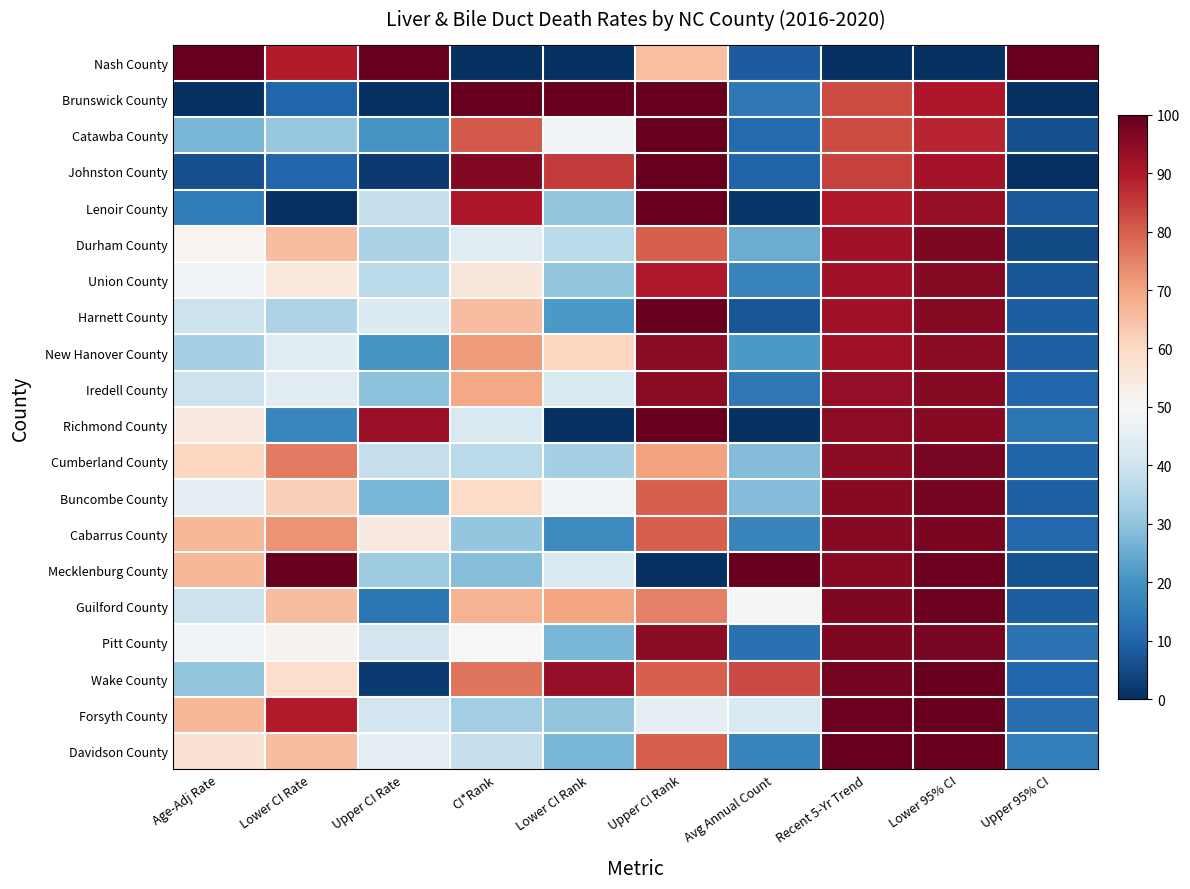

Reading left to right, what are all the values shown in this chart?

Nash County: Age-Adj Rate=100.0	Lower CI Rate=89.7	Upper CI Rate=100.0	CI*Rank=0.0	Lower CI Rank=0.0	Upper CI Rank=65.0	Avg Annual Count=8.5	Recent 5-Yr Trend=0.0	Lower 95% CI=0.0	Upper 95% CI=100.0
Brunswick County: Age-Adj Rate=0.0	Lower CI Rate=10.3	Upper CI Rate=0.0	CI*Rank=100.0	Lower CI Rank=100.0	Upper CI Rank=100.0	Avg Annual Count=14.1	Recent 5-Yr Trend=82.7	Lower 95% CI=90.4	Upper 95% CI=0.0
Catawba County: Age-Adj Rate=27.3	Lower CI Rate=31.0	Upper CI Rate=20.5	CI*Rank=80.8	Lower CI Rank=48.5	Upper CI Rank=100.0	Avg Annual Count=11.3	Recent 5-Yr Trend=82.7	Lower 95% CI=87.9	Upper 95% CI=6.0
Johnston County: Age-Adj Rate=6.1	Lower CI Rate=10.3	Upper CI Rate=2.3	CI*Rank=96.2	Lower CI Rank=84.8	Upper CI Rank=100.0	Avg Annual Count=9.9	Recent 5-Yr Trend=84.2	Lower 95% CI=91.5	Upper 95% CI=0.0
Lenoir County: Age-Adj Rate=15.2	Lower CI Rate=0.0	Upper CI Rate=38.6	CI*Rank=90.4	Lower CI Rank=30.3	Upper CI Rank=100.0	Avg Annual Count=1.4	Recent 5-Yr Trend=90.1	Lower 95% CI=93.7	Upper 95% CI=8.2
Durham County: Age-Adj Rate=51.5	Lower CI Rate=65.5	Upper CI Rate=34.1	CI*Rank=44.2	Lower CI Rank=36.4	Upper CI Rank=80.0	Avg Annual Count=25.4	Recent 5-Yr Trend=92.1	Lower 95% CI=96.6	Upper 95% CI=5.5
Union County: Age-Adj Rate=48.5	Lower CI Rate=55.2	Upper CI Rate=36.4	CI*Rank=55.8	Lower CI Rank=30.3	Upper CI Rank=90.0	Avg Annual Count=16.9	Recent 5-Yr Trend=92.1	Lower 95% CI=95.7	Upper 95% CI=7.1
Harnett County: Age-Adj Rate=39.4	Lower CI Rate=34.5	Upper CI Rate=43.2	CI*Rank=65.4	Lower CI Rank=21.2	Upper CI Rank=100.0	Avg Annual Count=7.0	Recent 5-Yr Trend=92.6	Lower 95% CI=95.7	Upper 95% CI=8.7
New Hanover County: Age-Adj Rate=33.3	Lower CI Rate=44.8	Upper CI Rate=20.5	CI*Rank=71.2	Lower CI Rank=60.6	Upper CI Rank=95.0	Avg Annual Count=21.1	Recent 5-Yr Trend=92.6	Lower 95% CI=95.3	Upper 95% CI=9.3
Iredell County: Age-Adj Rate=39.4	Lower CI Rate=44.8	Upper CI Rate=29.5	CI*Rank=69.2	Lower CI Rank=42.4	Upper CI Rank=95.0	Avg Annual Count=14.1	Recent 5-Yr Trend=94.1	Lower 95% CI=96.0	Upper 95% CI=10.4
Richmond County: Age-Adj Rate=54.5	Lower CI Rate=17.2	Upper CI Rate=93.2	CI*Rank=42.3	Lower CI Rank=0.0	Upper CI Rank=100.0	Avg Annual Count=0.0	Recent 5-Yr Trend=94.6	Lower 95% CI=95.5	Upper 95% CI=13.7
Cumberland County: Age-Adj Rate=60.6	Lower CI Rate=75.9	Upper CI Rate=38.6	CI*Rank=36.5	Lower CI Rank=33.3	Upper CI Rank=70.0	Avg Annual Count=28.2	Recent 5-Yr Trend=95.0	Lower 95% CI=97.3	Upper 95% CI=9.8
Buncombe County: Age-Adj Rate=45.5	Lower CI Rate=62.1	Upper CI Rate=27.3	CI*Rank=59.6	Lower CI Rank=48.5	Upper CI Rank=80.0	Avg Annual Count=28.2	Recent 5-Yr Trend=95.5	Lower 95% CI=98.0	Upper 95% CI=9.3
Cabarrus County: Age-Adj Rate=66.7	Lower CI Rate=72.4	Upper CI Rate=54.5	CI*Rank=30.8	Lower CI Rank=18.2	Upper CI Rank=80.0	Avg Annual Count=16.9	Recent 5-Yr Trend=95.5	Lower 95% CI=97.1	Upper 95% CI=10.9
Mecklenburg County: Age-Adj Rate=66.7	Lower CI Rate=100.0	Upper CI Rate=31.8	CI*Rank=28.8	Lower CI Rank=42.4	Upper CI Rank=0.0	Avg Annual Count=100.0	Recent 5-Yr Trend=95.5	Lower 95% CI=99.1	Upper 95% CI=6.6
Guilford County: Age-Adj Rate=39.4	Lower CI Rate=65.5	Upper CI Rate=13.6	CI*Rank=67.3	Lower CI Rank=69.7	Upper CI Rank=75.0	Avg Annual Count=49.3	Recent 5-Yr Trend=96.5	Lower 95% CI=99.1	Upper 95% CI=8.7
Pitt County: Age-Adj Rate=48.5	Lower CI Rate=51.7	Upper CI Rate=40.9	CI*Rank=50.0	Lower CI Rank=27.3	Upper CI Rank=95.0	Avg Annual Count=12.7	Recent 5-Yr Trend=96.5	Lower 95% CI=97.3	Upper 95% CI=13.1
Wake County: Age-Adj Rate=30.3	Lower CI Rate=58.6	Upper CI Rate=2.3	CI*Rank=76.9	Lower CI Rank=93.9	Upper CI Rank=80.0	Avg Annual Count=83.1	Recent 5-Yr Trend=98.0	Lower 95% CI=99.8	Upper 95% CI=10.4
Forsyth County: Age-Adj Rate=66.7	Lower CI Rate=89.7	Upper CI Rate=40.9	CI*Rank=32.7	Lower CI Rank=30.3	Upper CI Rank=45.0	Avg Annual Count=42.3	Recent 5-Yr Trend=99.0	Lower 95% CI=100.0	Upper 95% CI=12.0
Davidson County: Age-Adj Rate=57.6	Lower CI Rate=65.5	Upper CI Rate=45.5	CI*Rank=38.5	Lower CI Rank=27.3	Upper CI Rank=80.0	Avg Annual Count=16.9	Recent 5-Yr Trend=100.0	Lower 95% CI=99.6	Upper 95% CI=15.3